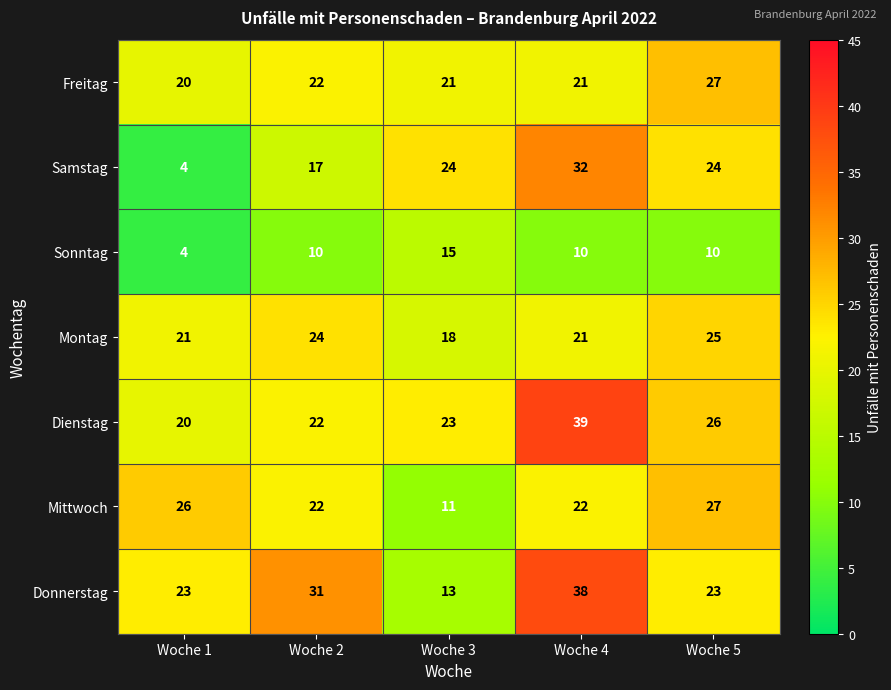

The value of Samstag at Woche 3 is 15. True or false?

False